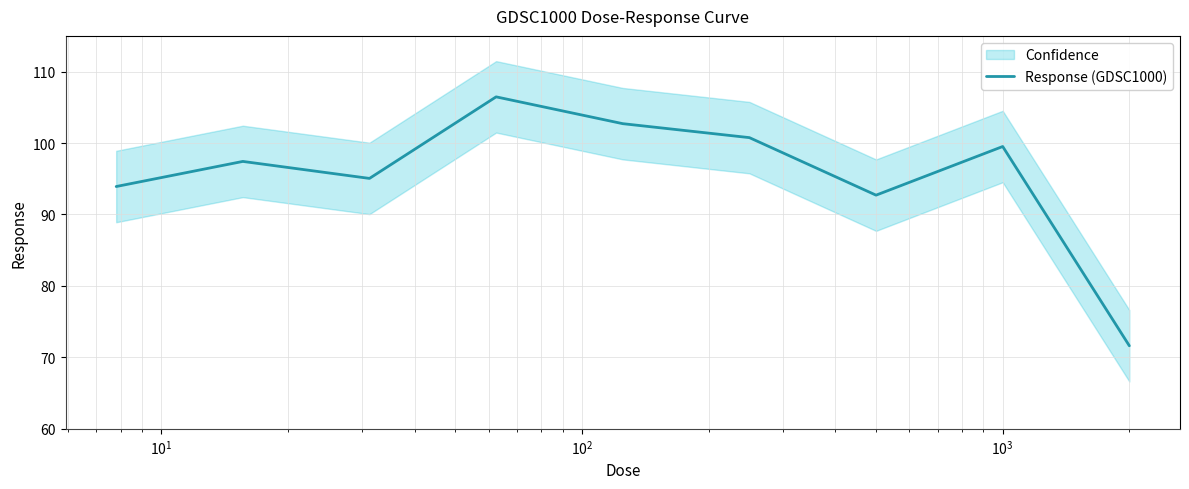

What is the maximum value for Response (GDSC1000)?

106.5